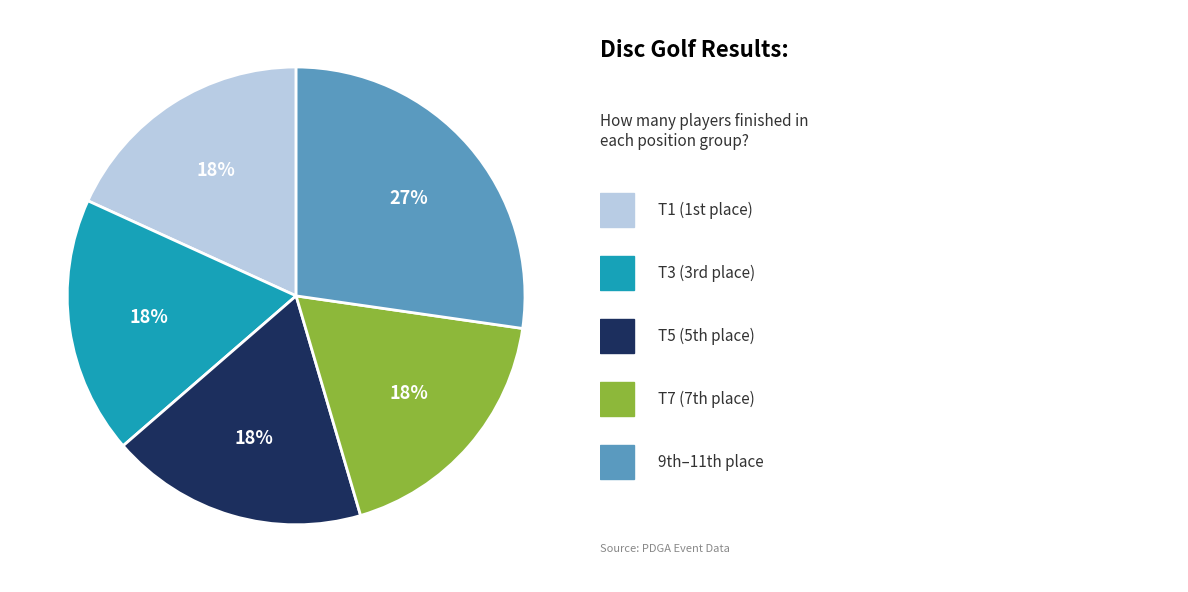

How many slices are in this pie chart?

5